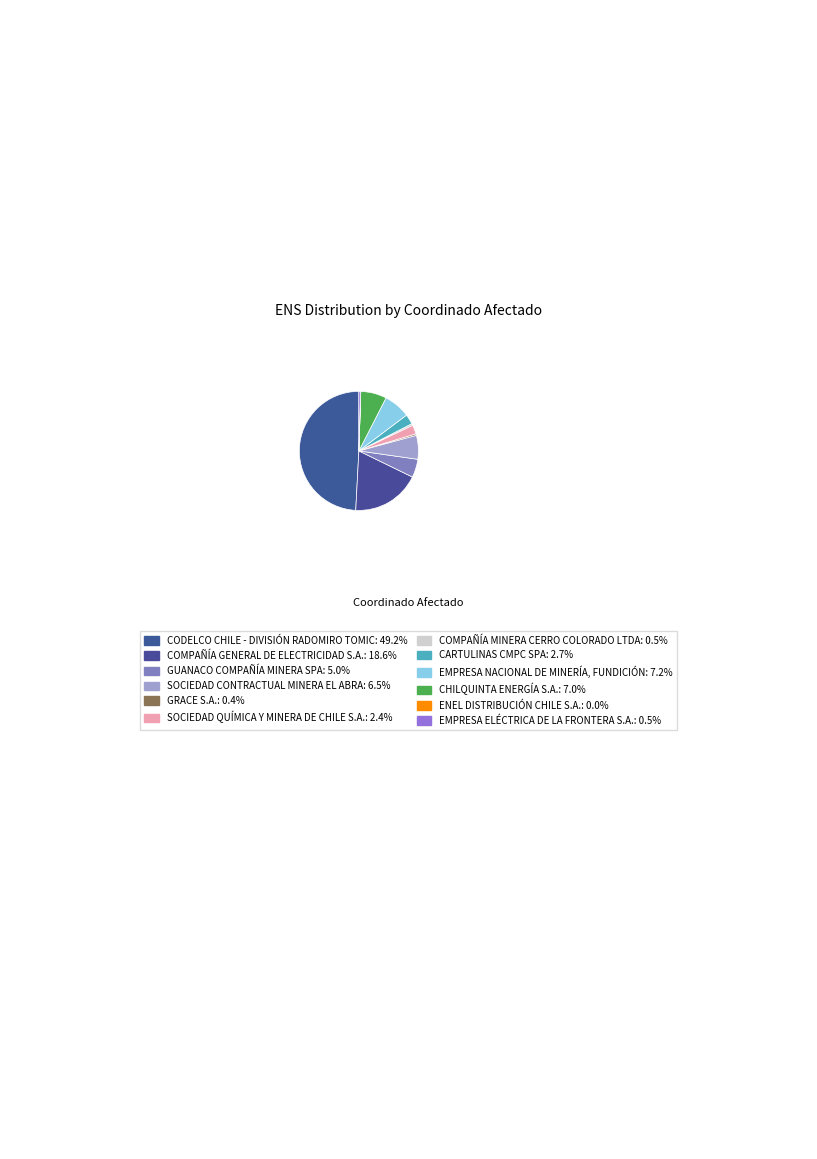

How many slices are in this pie chart?

12